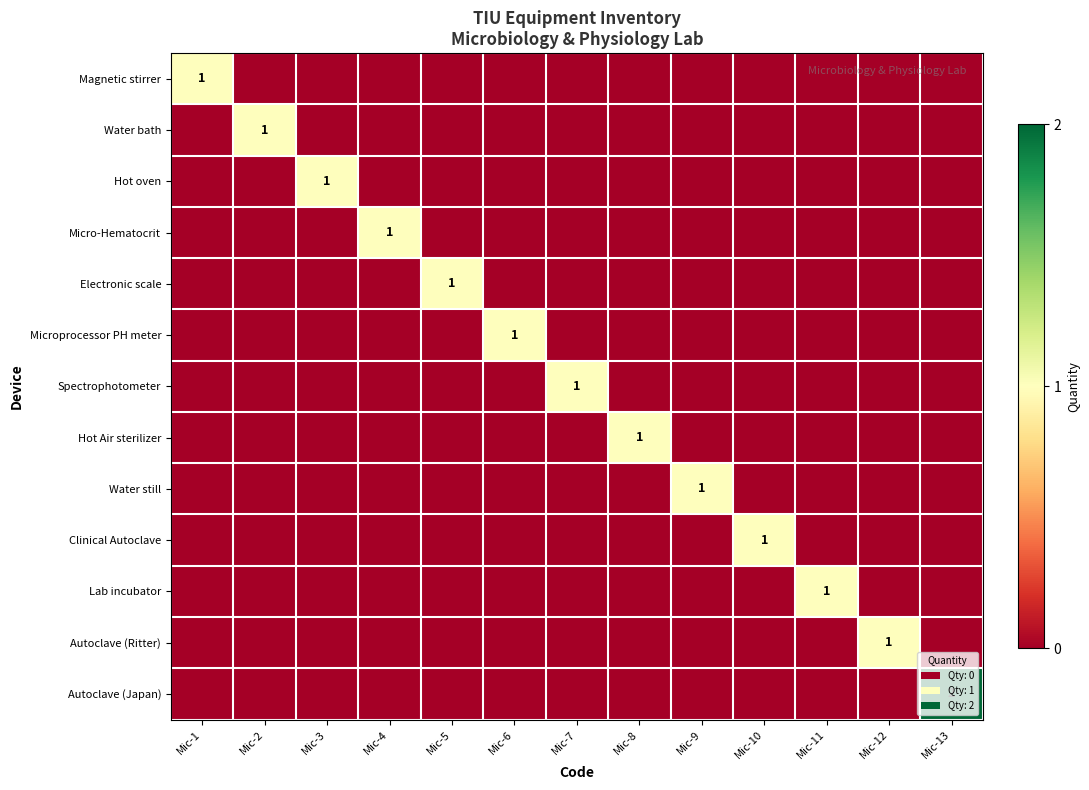

What is the spread (max minus min) of values at Mic-5?

1